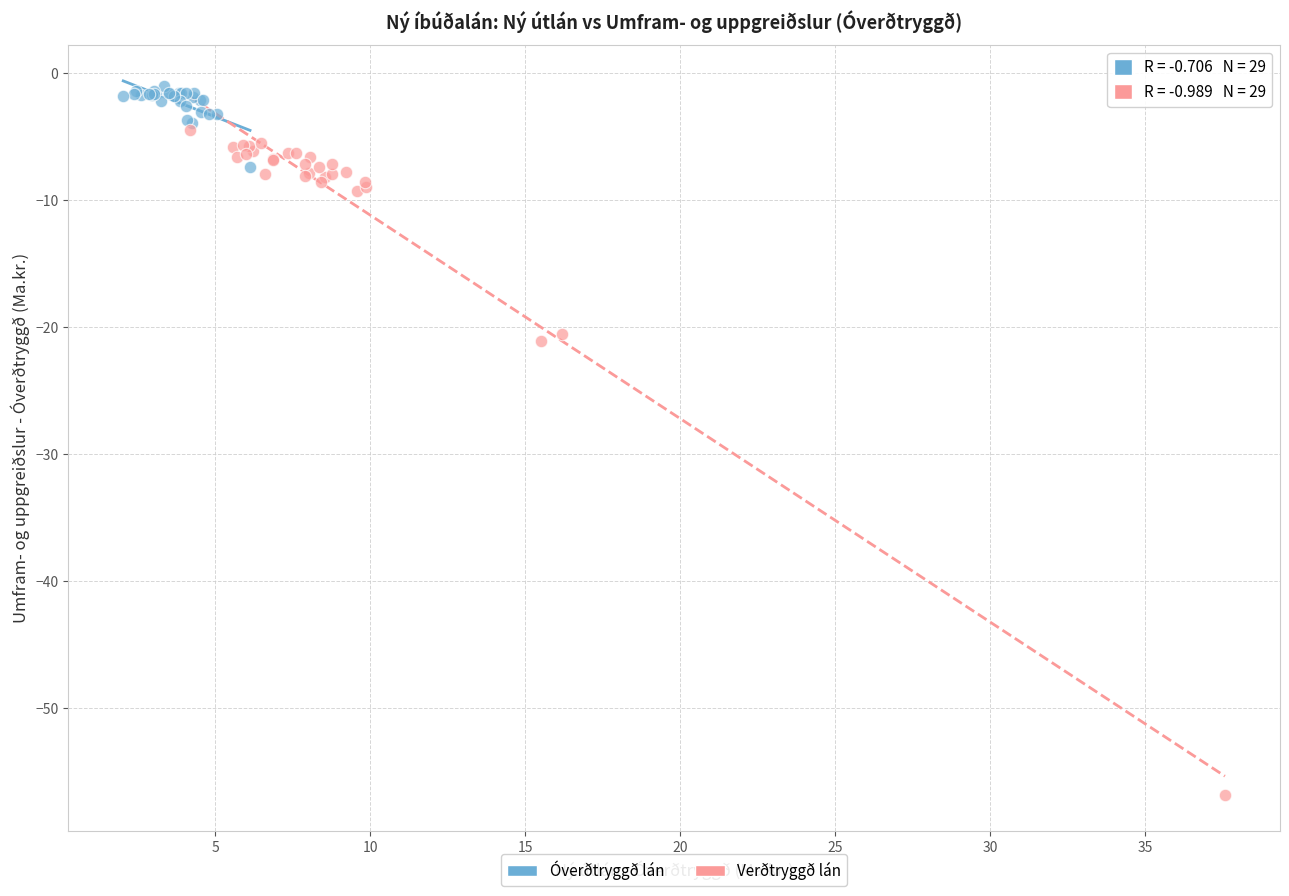

Which series contains the highest Y value?

Óverðtryggð lán